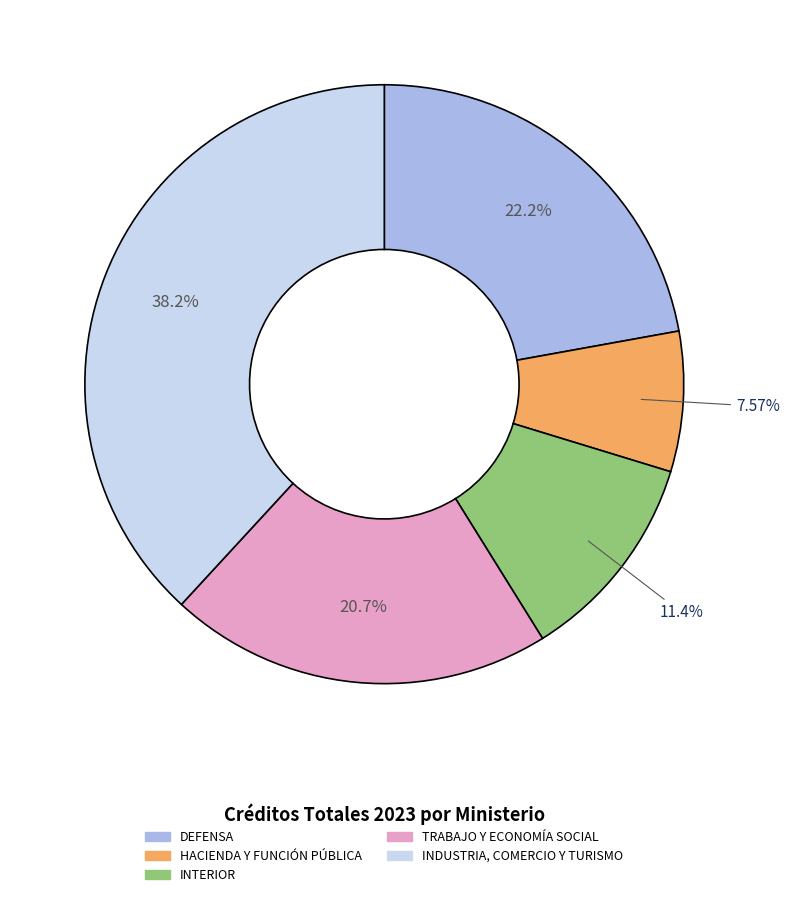

How many segments does this pie chart have?

5